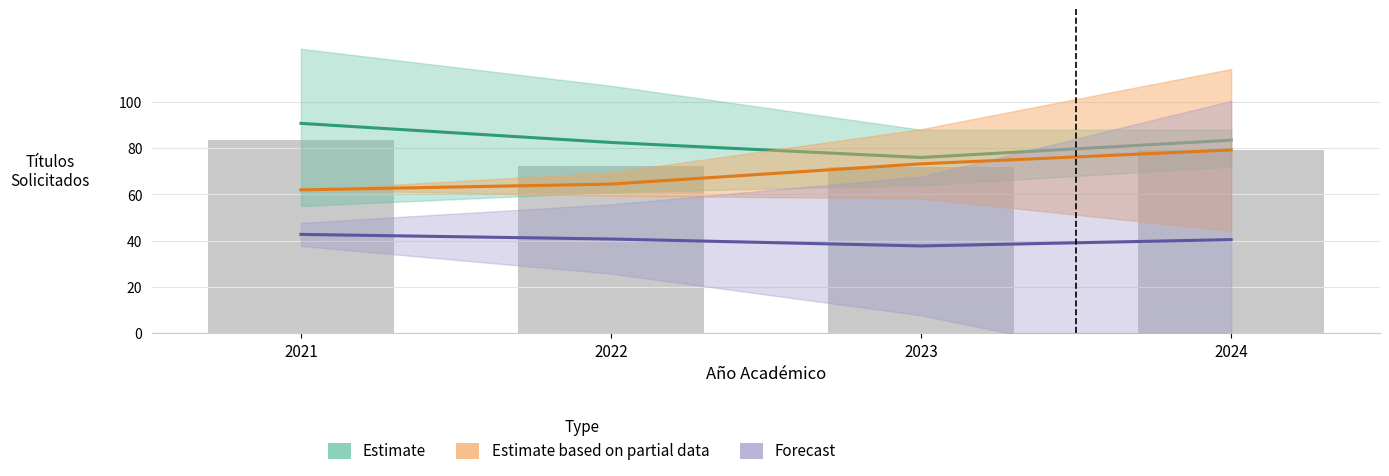

How many groups of bars are there?

4